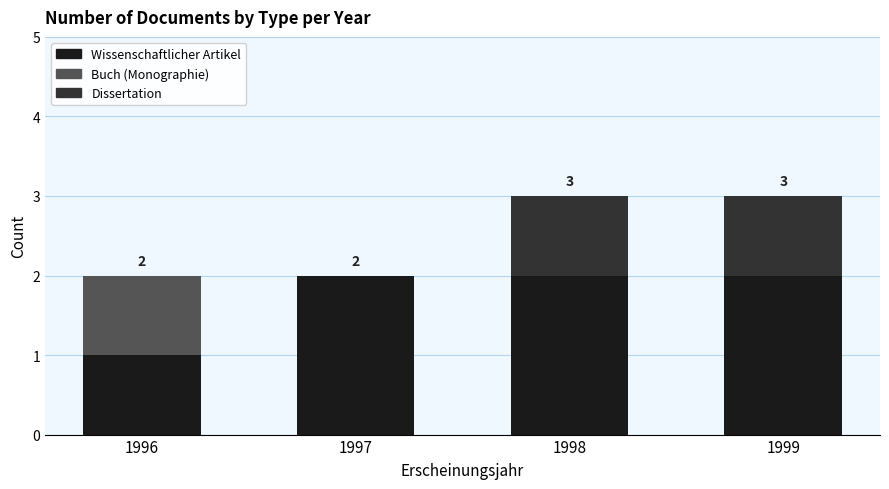

Is it true that Wissenschaftlicher Artikel equals 0 at 1996?

False